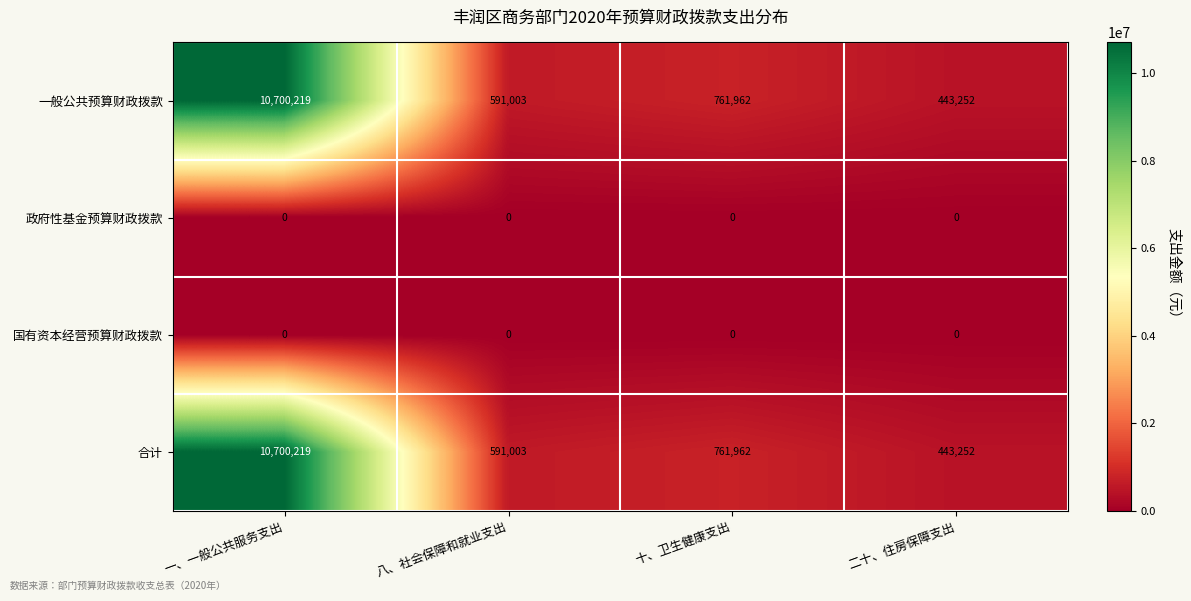

What is the maximum value shown in the chart?

10700219